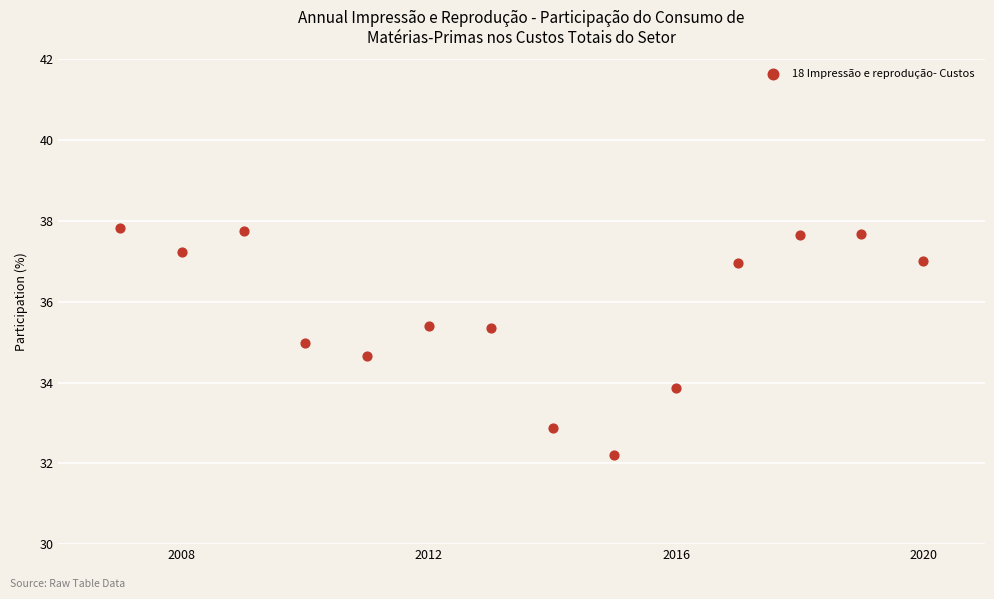

What is the range of X values (max minus min)?

13.0